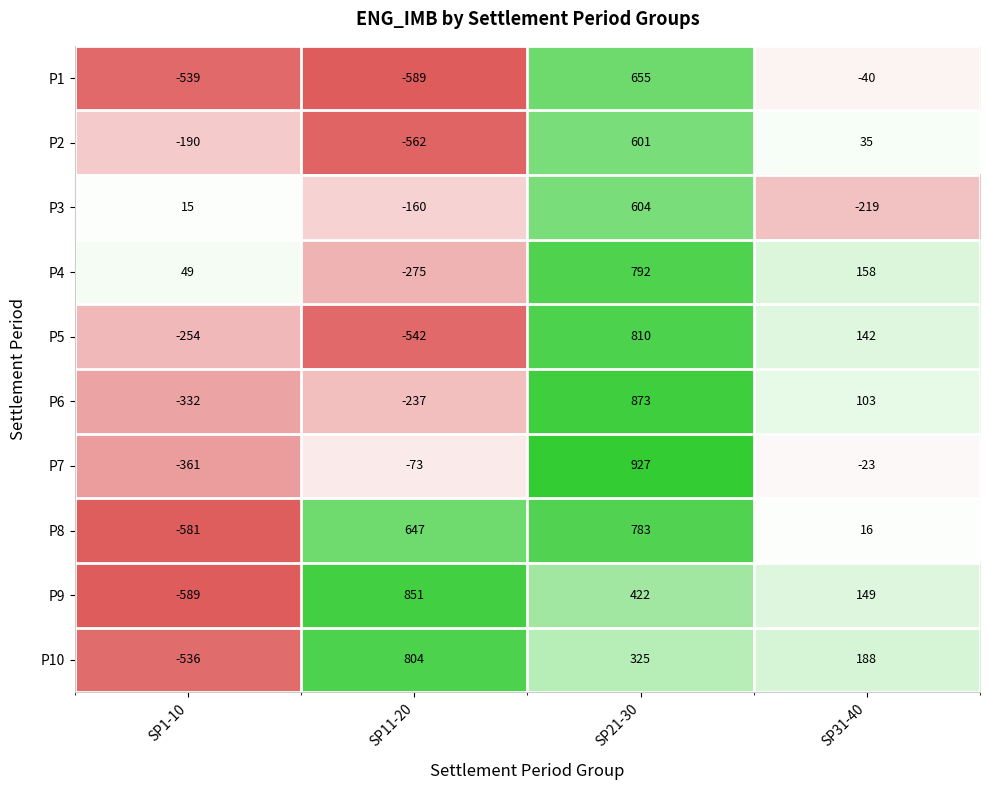

Rank the series by their maximum value, from highest to lowest.

P7, P6, P9, P5, P10, P4, P8, P1, P3, P2